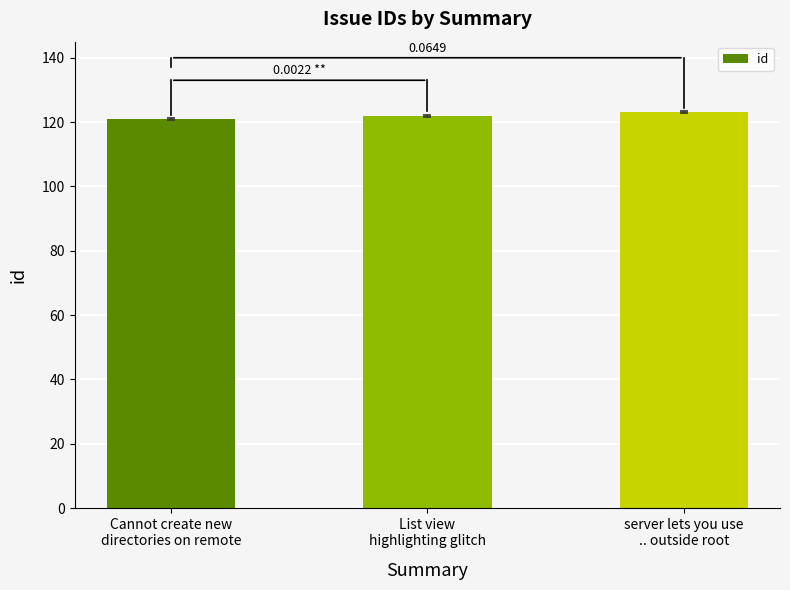

What is the difference between the second highest and minimum values?

1